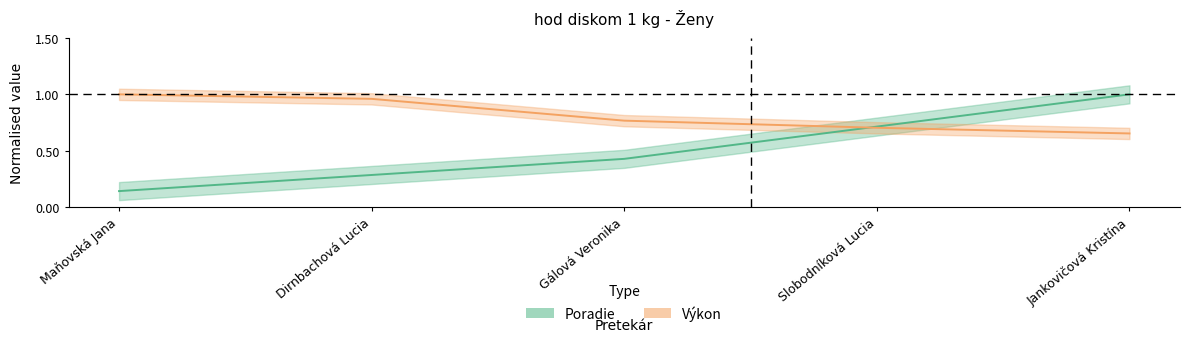

After their last crossing, which series has the higher values: Výkon or Poradie?

Poradie